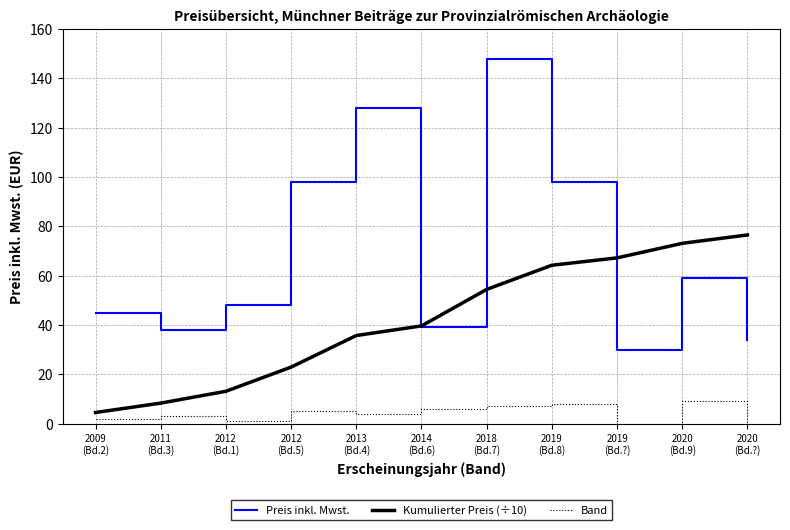

The Kumulierter Preis (÷10) series shows 20.9 at 2012
(Bd.1). True or false?

False